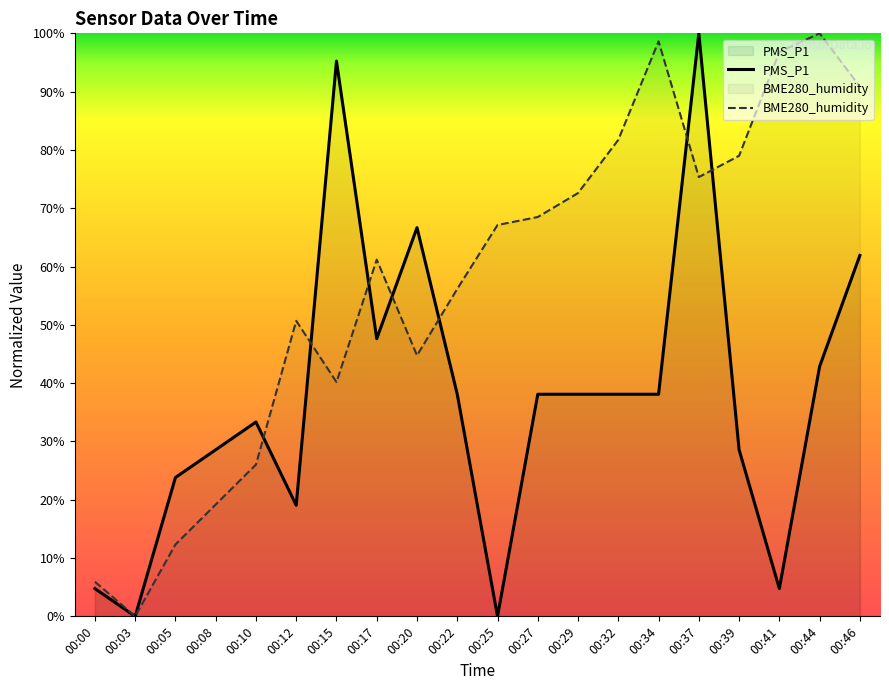

At which category does the data reach its first local valley?

00:03